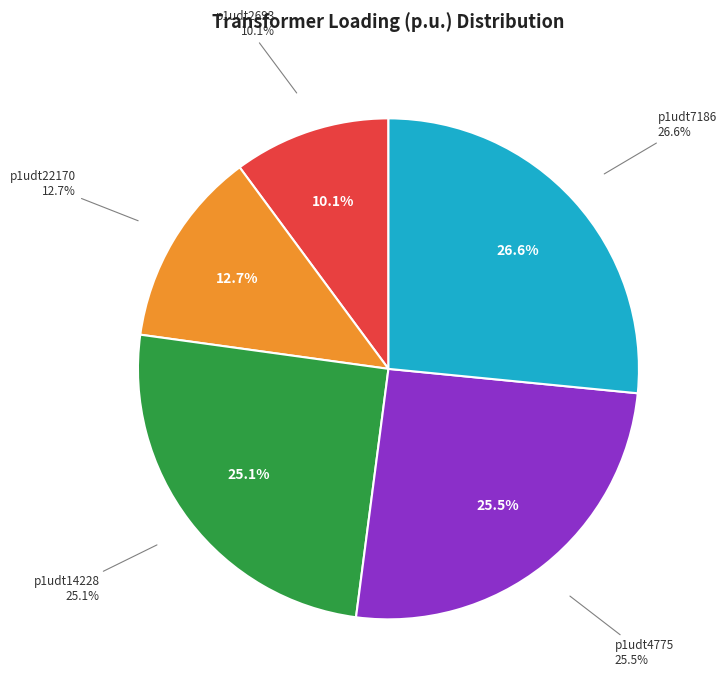

Which slice is the largest?

Transformer.tr(r:p1udt7186-p1udt7186lv)